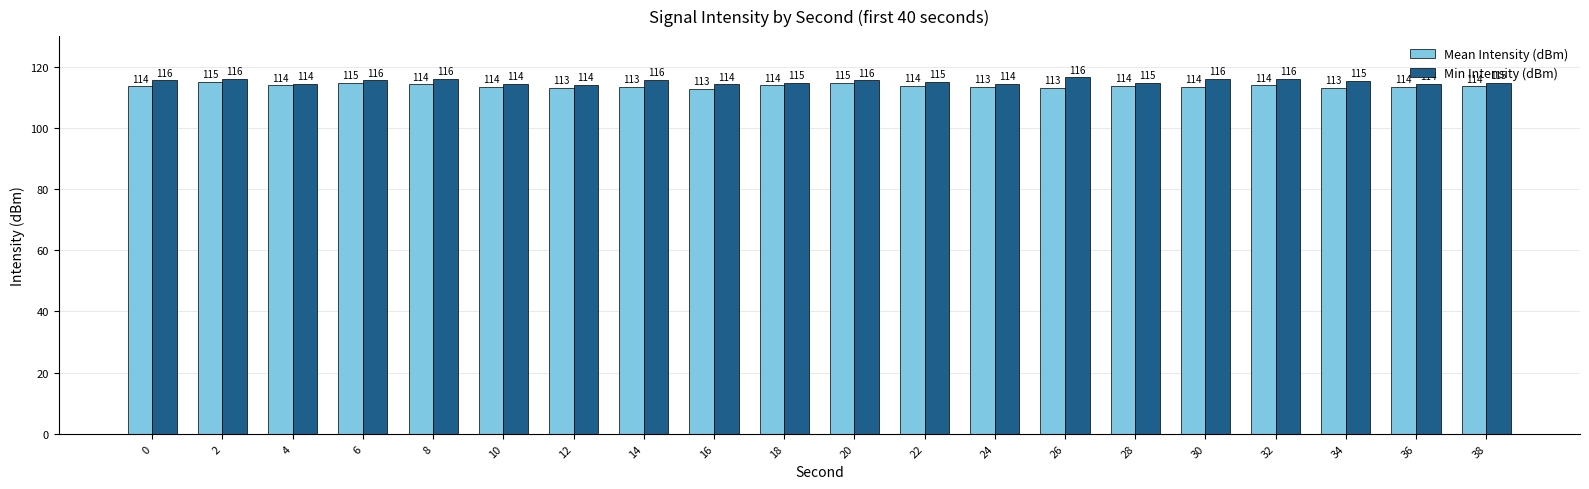

What is the sum of all Min Intensity (dBm) values?

2303.1